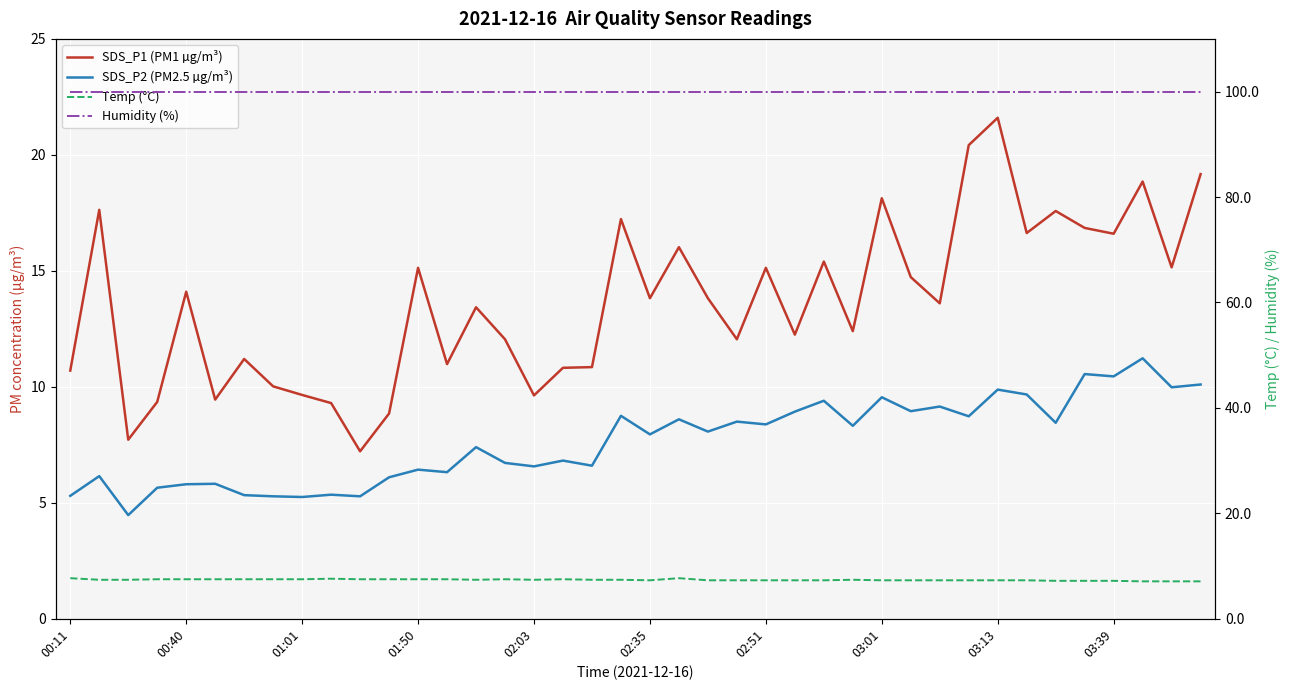

Where is Humidity (%) nearest to the value 99?

00:11